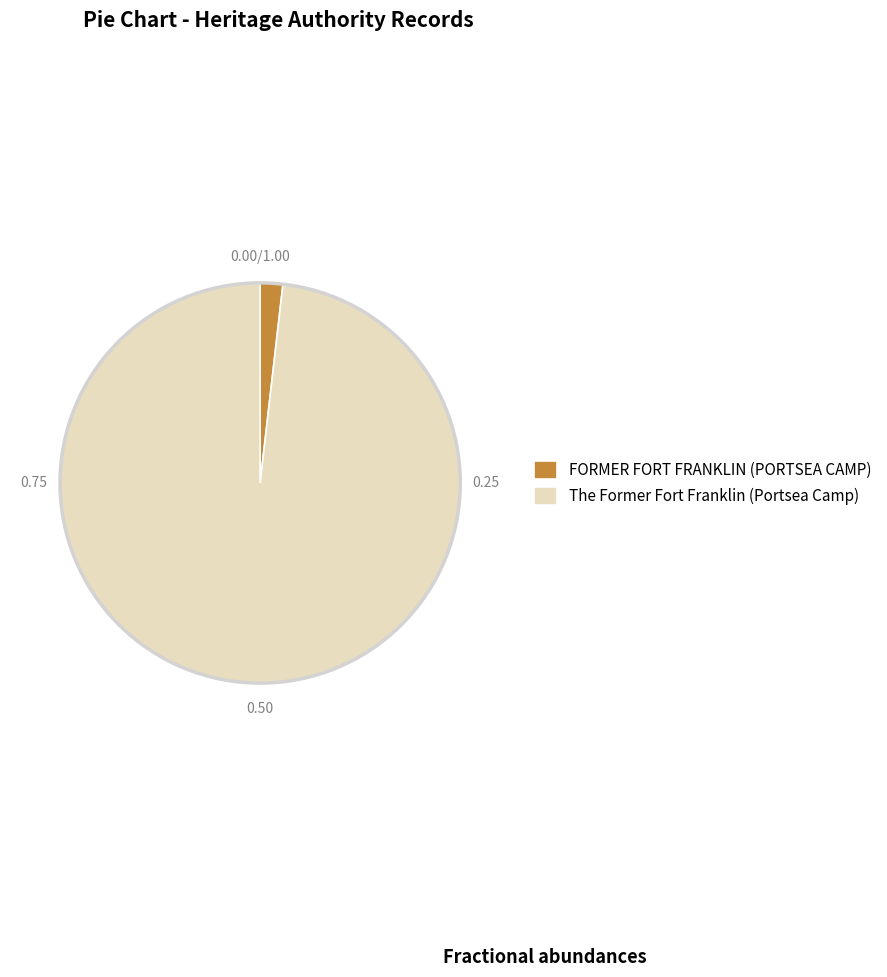

What is the majority slice?

The Former Fort Franklin (Portsea Camp)